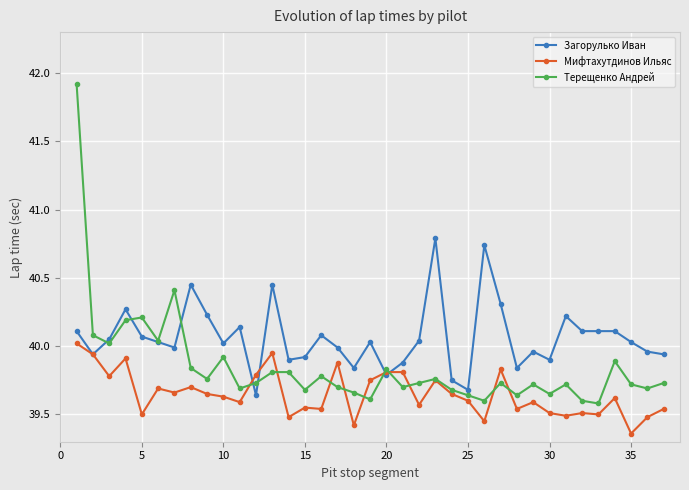

Which series has the widest spread of values?

Терещенко Андрей